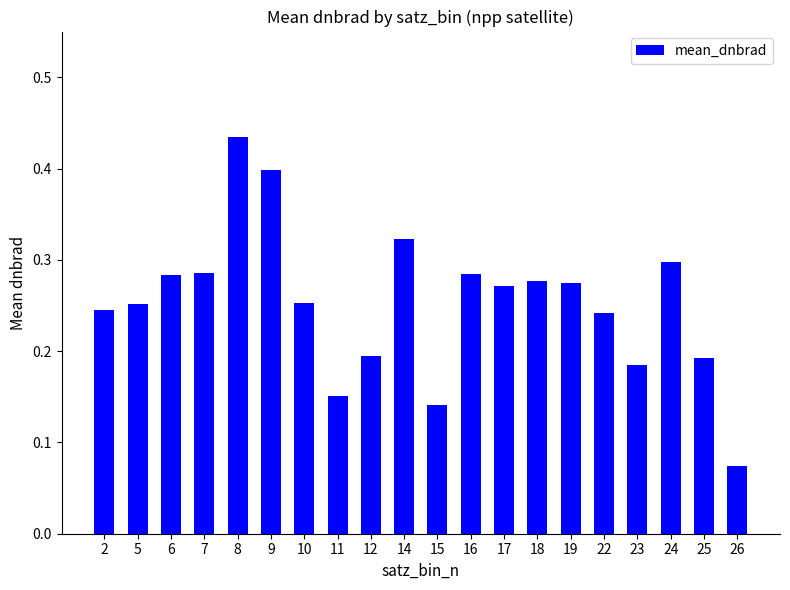

What is the sum of all values?

5.1